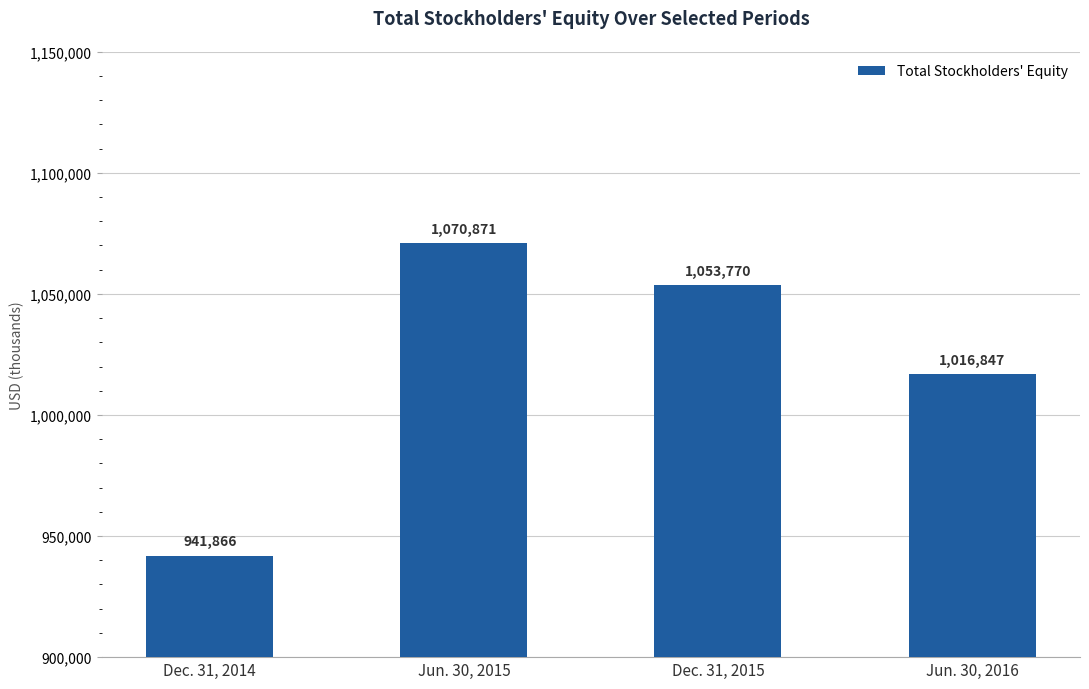

What value does the data have at Jun. 30, 2015, to the nearest 100?

1070900